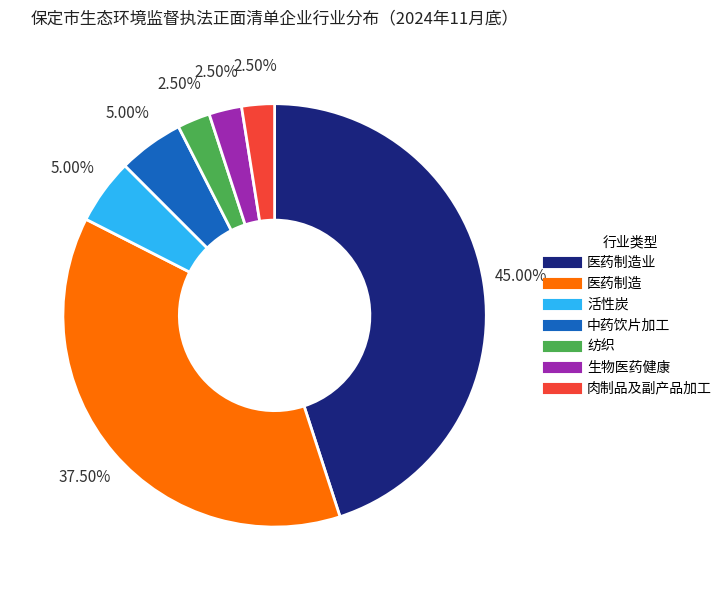

Is there a majority slice in this chart?

No